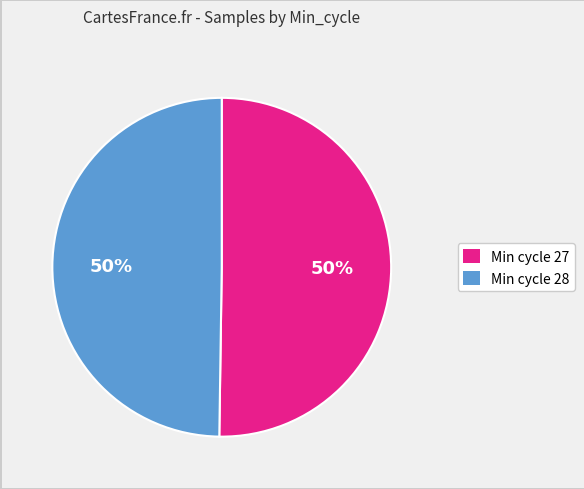

How many slices are in this pie chart?

2